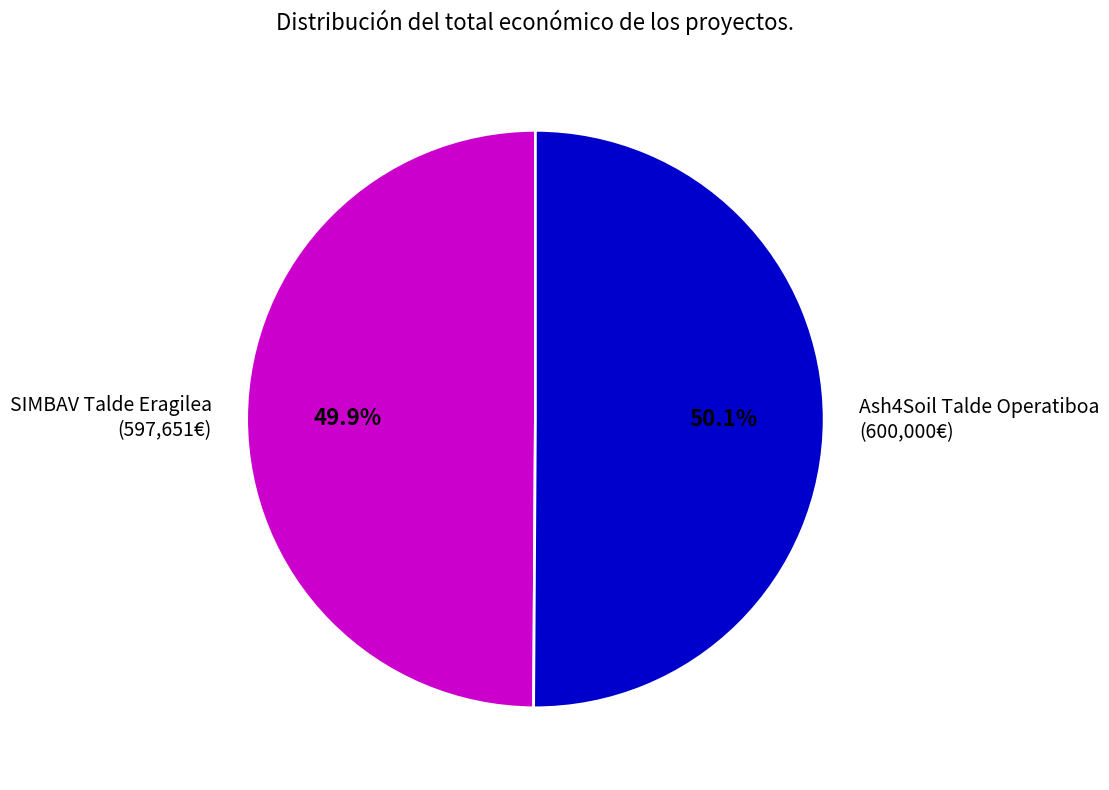

Approximately how many times larger is the value at SIMBAV Talde Eragilea (597,651€) compared to Ash4Soil Talde Operatiboa (600,000€)?

1.0